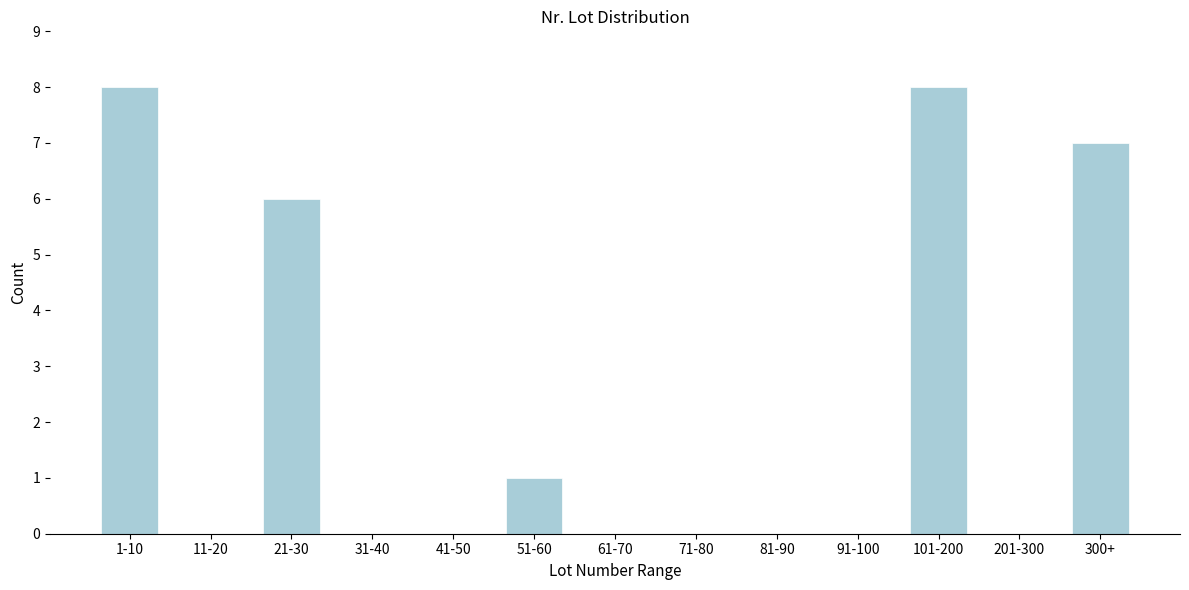

Reading left to right, list all the values displayed in this chart.

1-10=8	11-20=0	21-30=6	31-40=0	41-50=0	51-60=1	61-70=0	71-80=0	81-90=0	91-100=0	101-200=8	201-300=0	300+=7